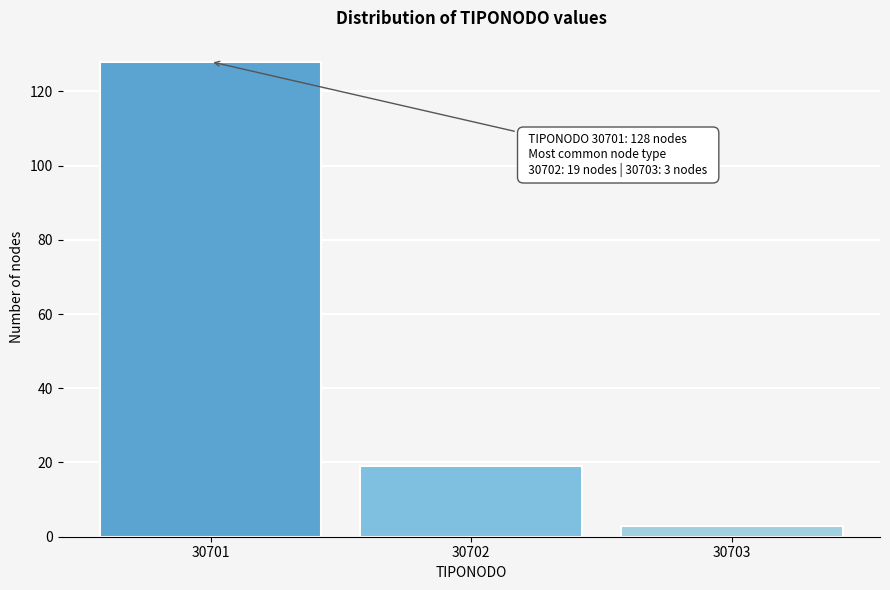

Reading left to right, list all the values displayed in this chart.

30701=128	30702=19	30703=3